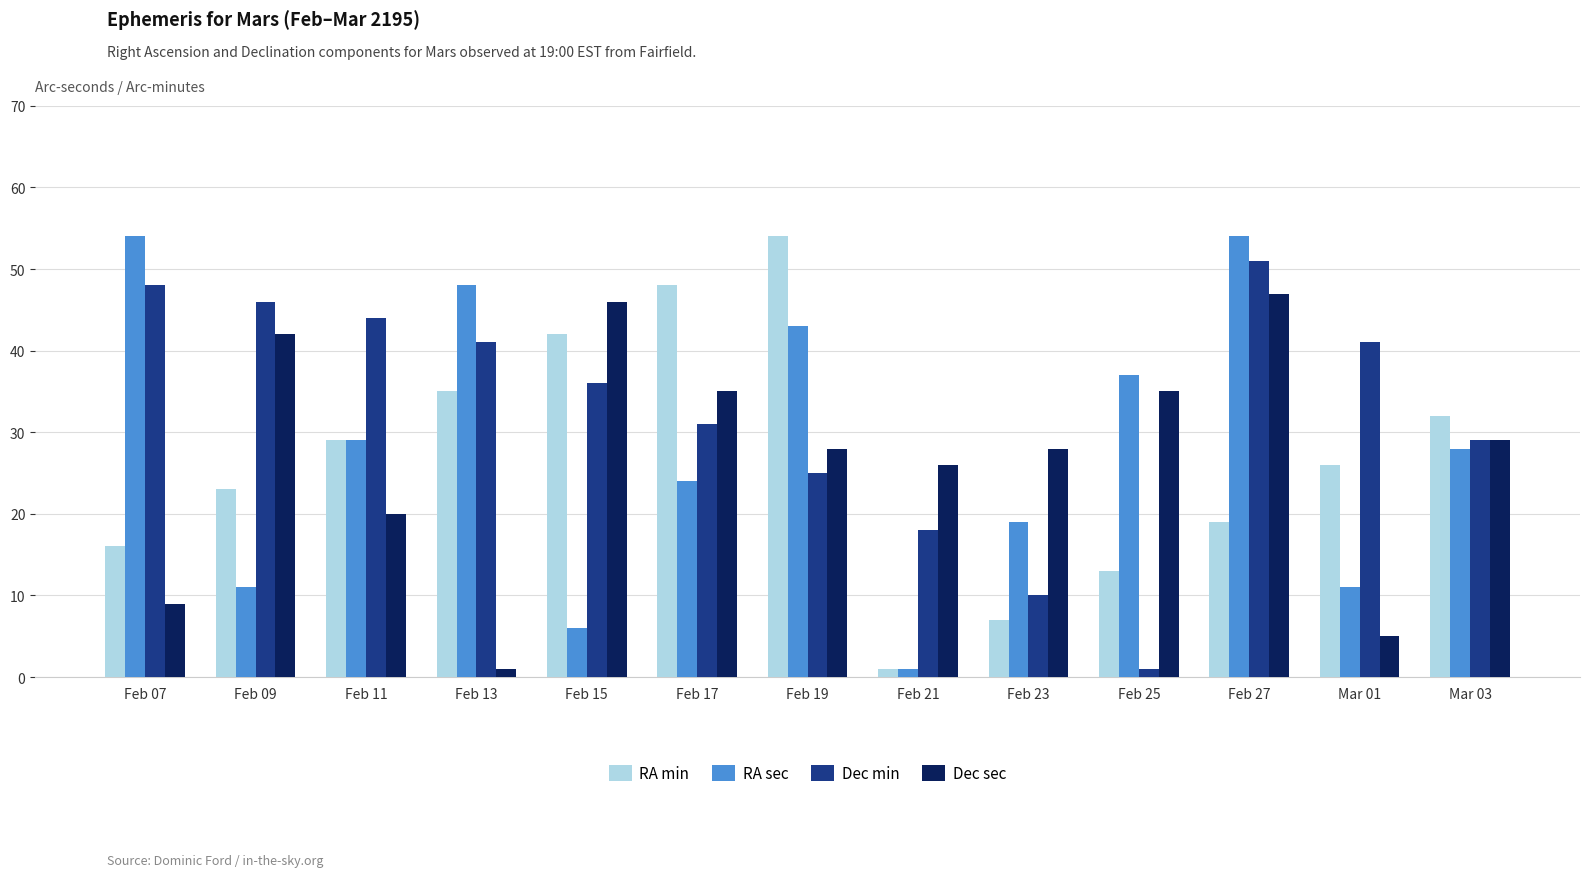

What is the difference between the Dec min values at Mar 03 and Feb 09?

17